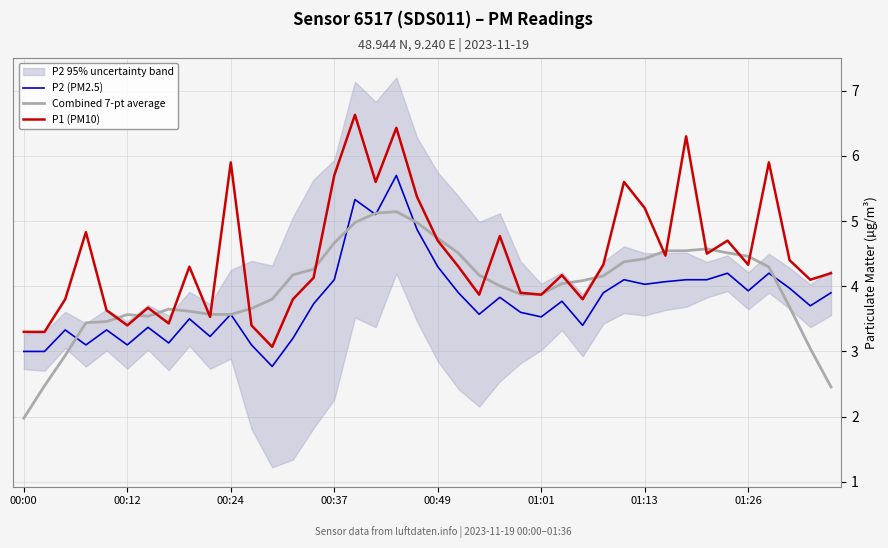

True or false: P1 (PM10) and P2 (PM2.5) cross at least once.

False